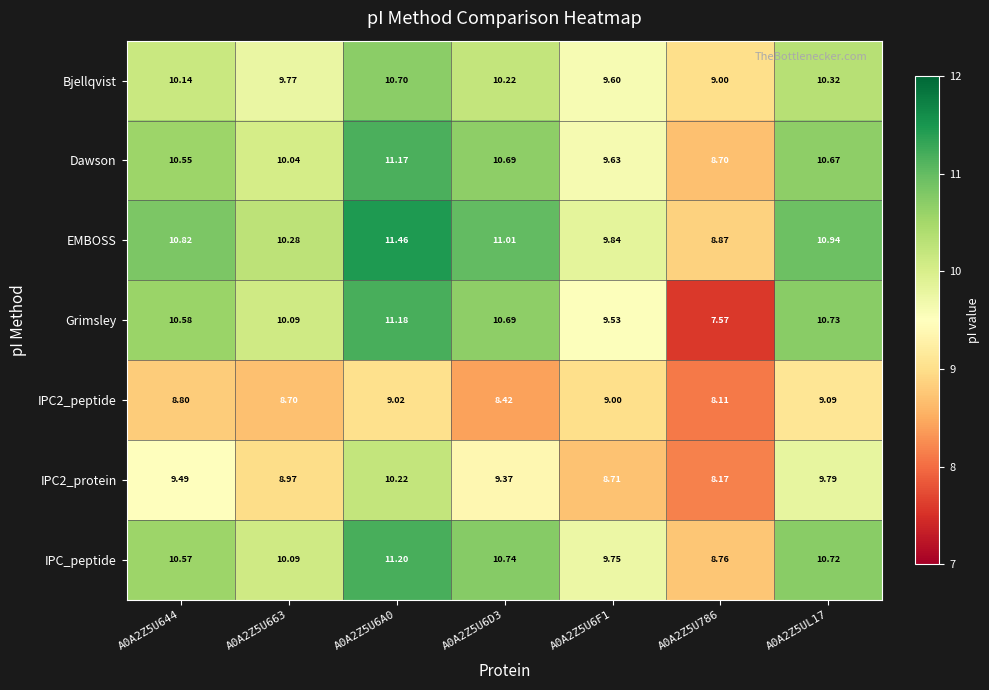

Which series has the largest total across all categories?

EMBOSS